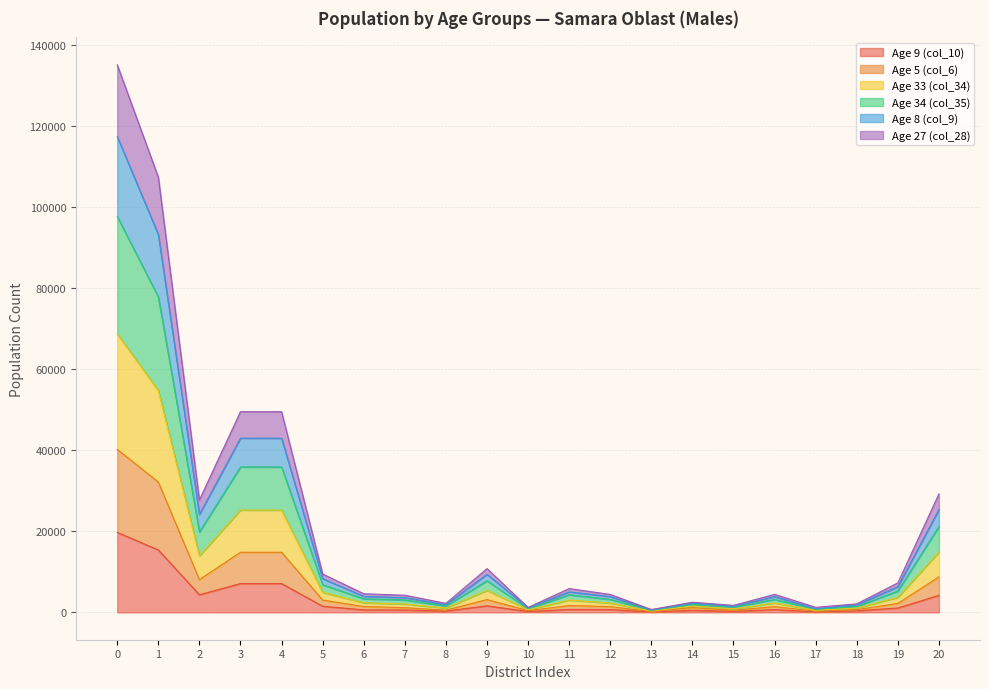

Where is the first local maximum for Age 5 (col_6)?

3